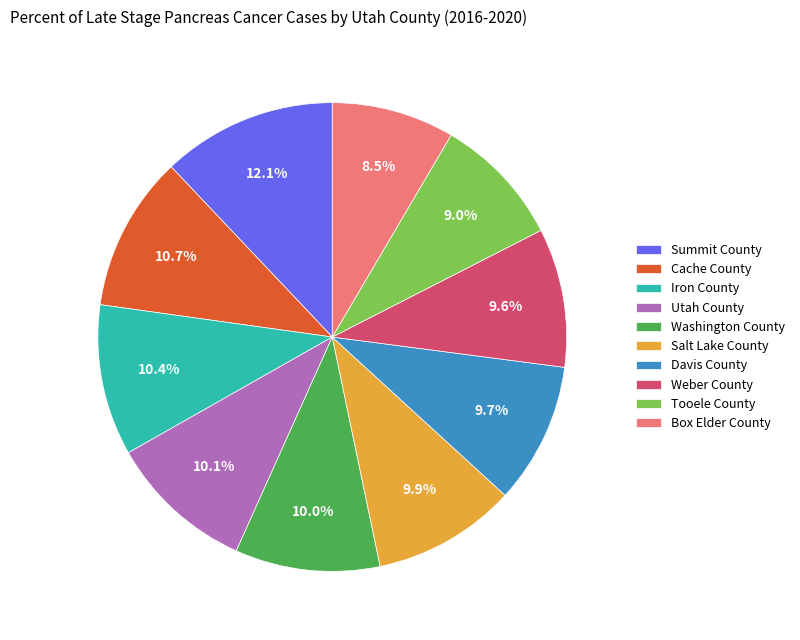

What is the ratio of the value at Salt Lake County to the value at Weber County?

1.0